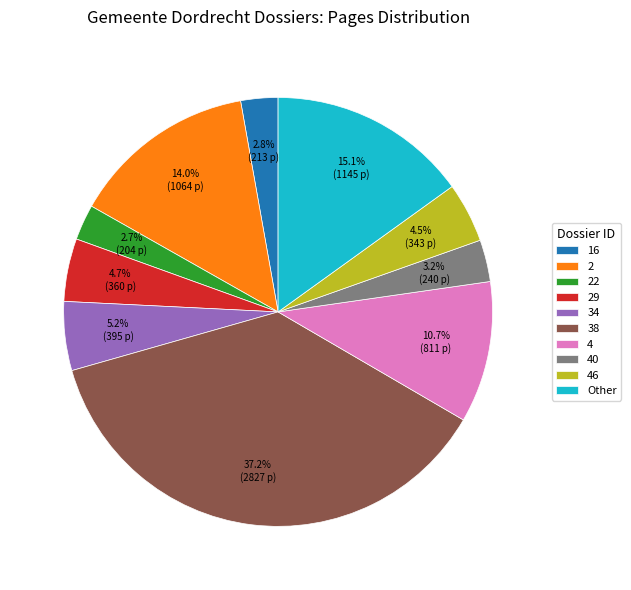

How many slices are in this pie chart?

10